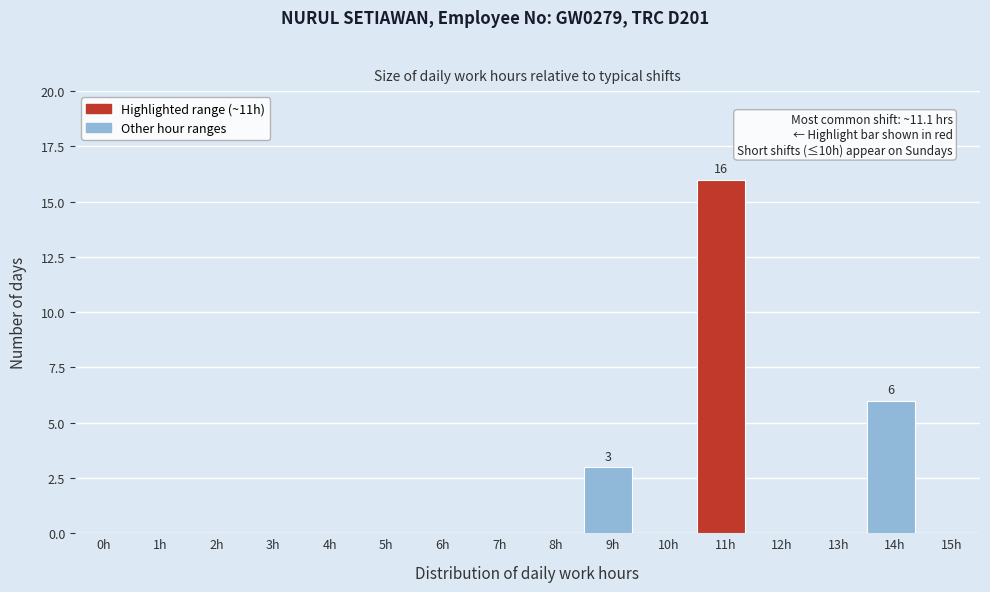

Reading left to right, list all the values displayed in this chart.

0h=0	1h=0	2h=0	3h=0	4h=0	5h=0	6h=0	7h=0	8h=0	9h=3	10h=0	11h=16	12h=0	13h=0	14h=6	15h=0